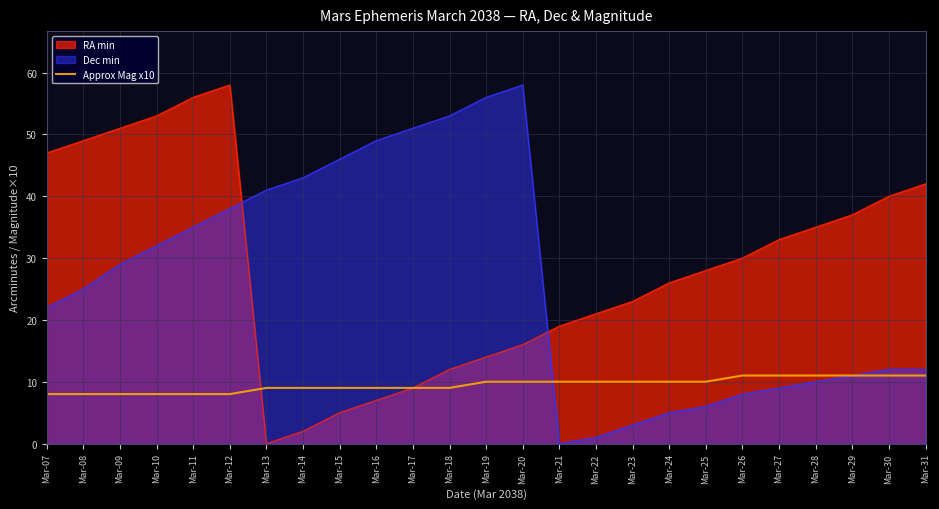

Where is the data nearest to the value 9?

Mar-13